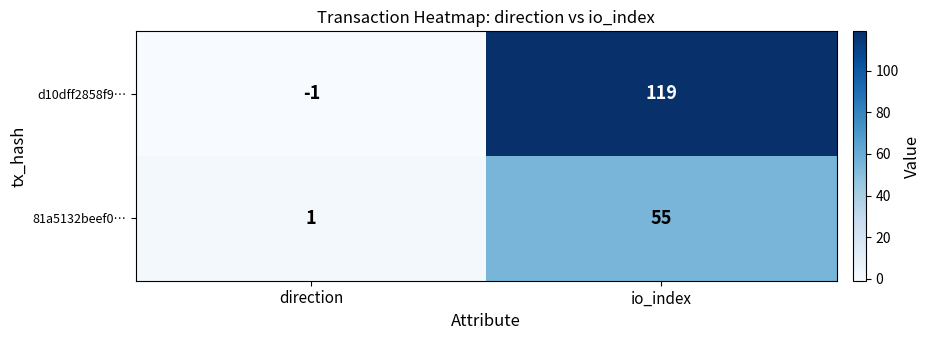

The value of d10dff2858f9… at direction is -1. True or false?

True